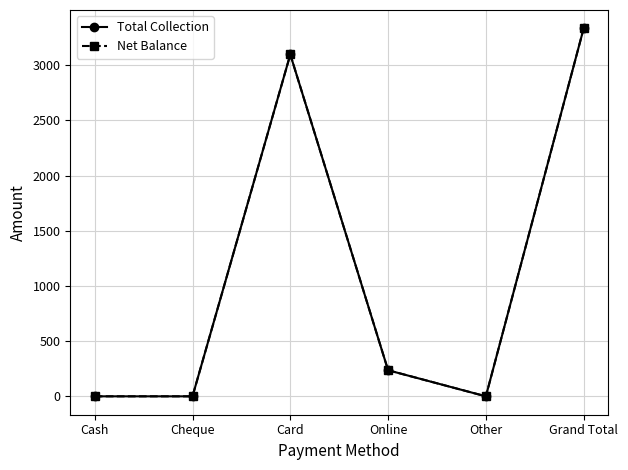

Does the chart have visible grid lines?

Yes